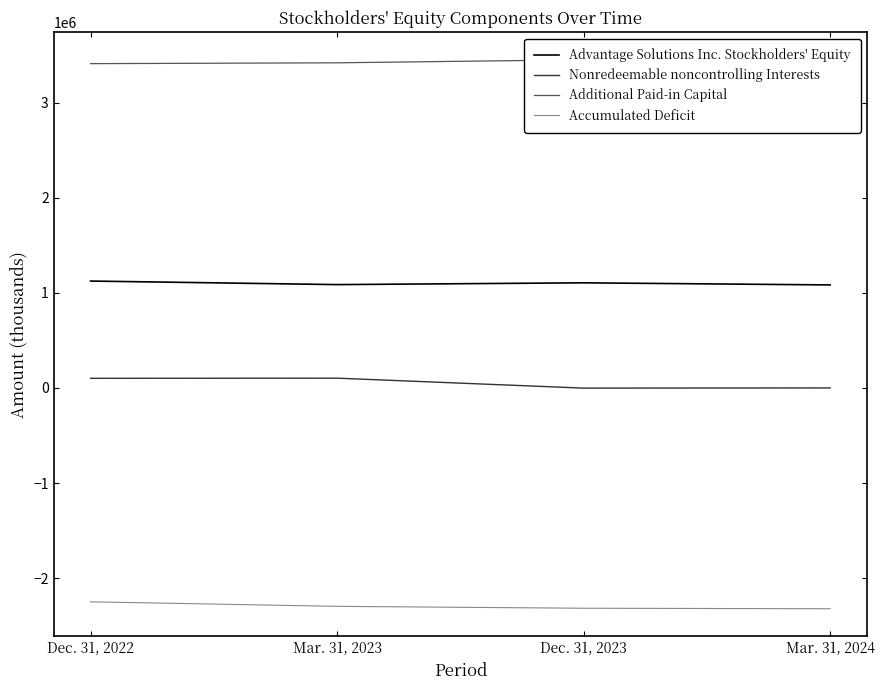

Is it true that Accumulated Deficit equals -1097832 at Dec. 31, 2022?

False